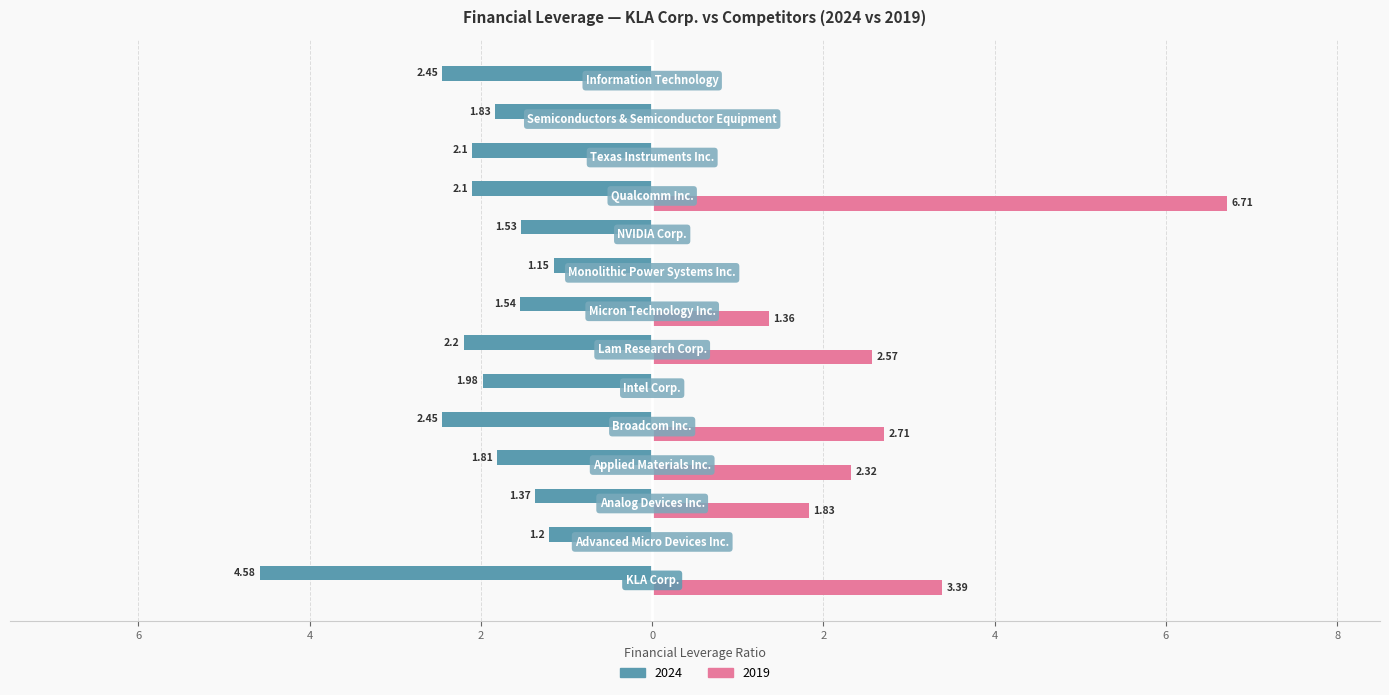

What position from the right is Micron Technology Inc.?

7